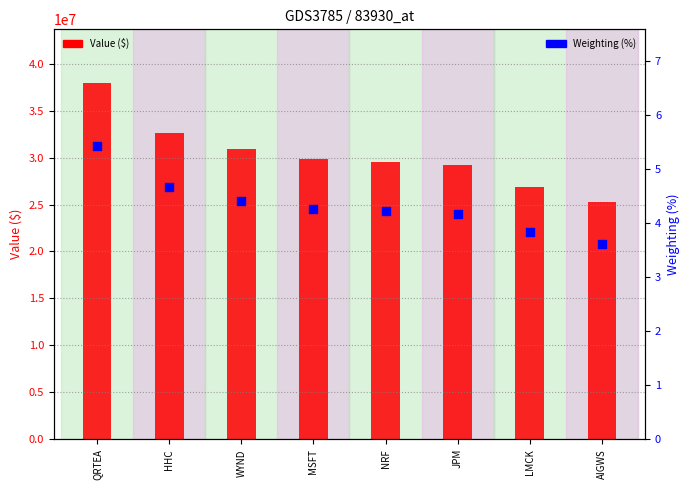

Is the value of Value ($) at AIGWS greater than the value of Weighting (%) at WYND?

Yes